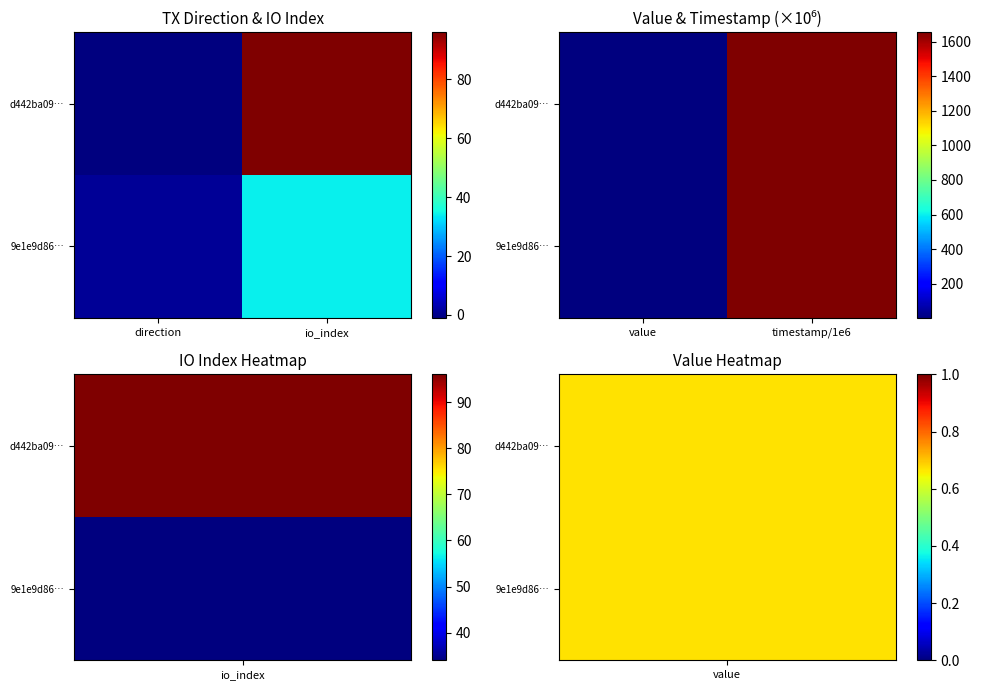

What is the highest value of the d442ba09… series?

1656.9